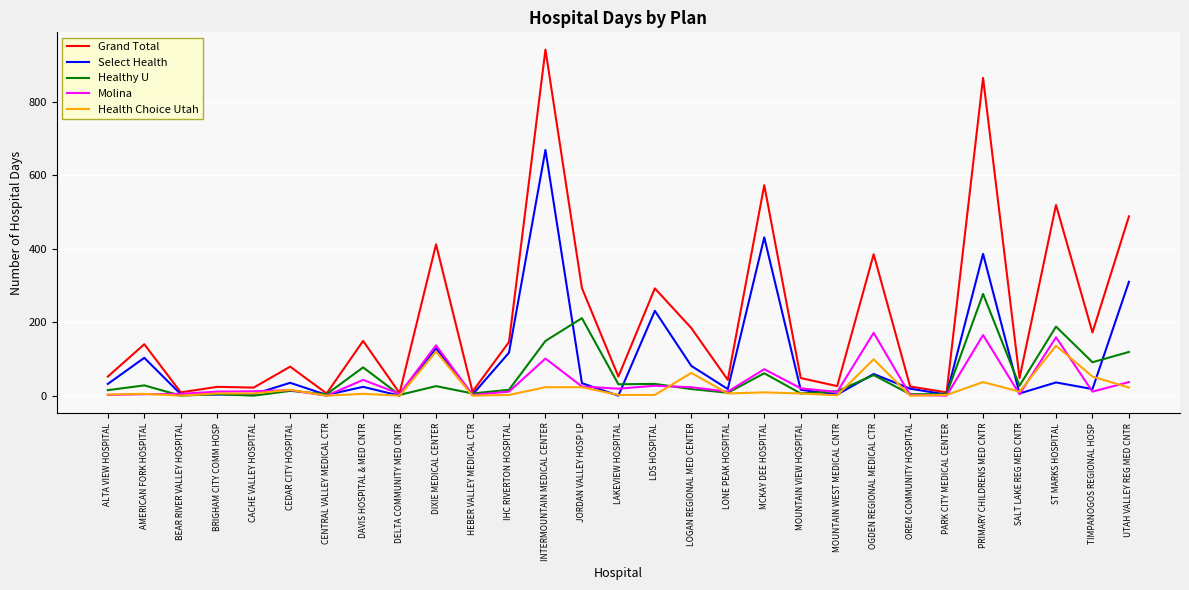

At which label is Grand Total closest to 474?

UTAH VALLEY REG MED CNTR